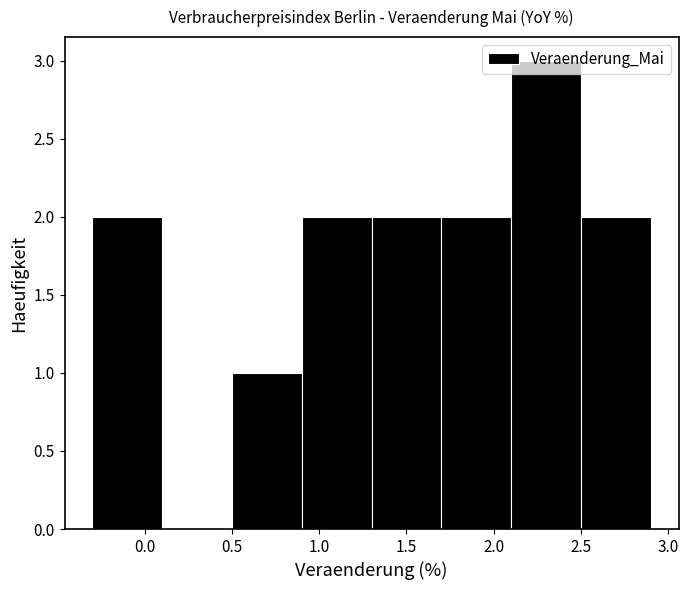

Reading left to right, list every bar in this chart as the range it spans on the x-axis followed by its height. The values are not printed on the chart, so give them approximately, as read against the axis.

-0.3 to 0.1: 2
0.1 to 0.5: 0
0.5 to 0.9: 1
0.9 to 1.3: 2
1.3 to 1.7: 2
1.7 to 2.1: 2
2.1 to 2.5: 3
2.5 to 2.9: 2